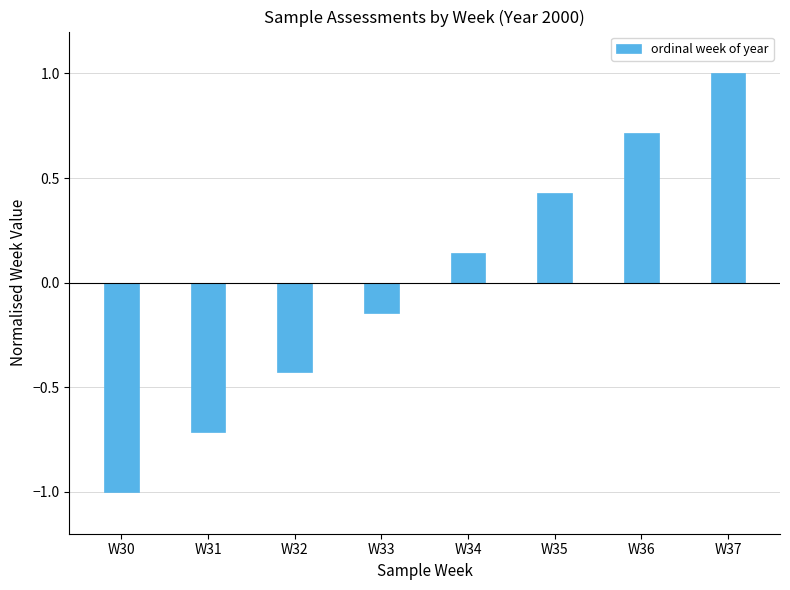

What is the change in value from W32 to W37?

+1.4